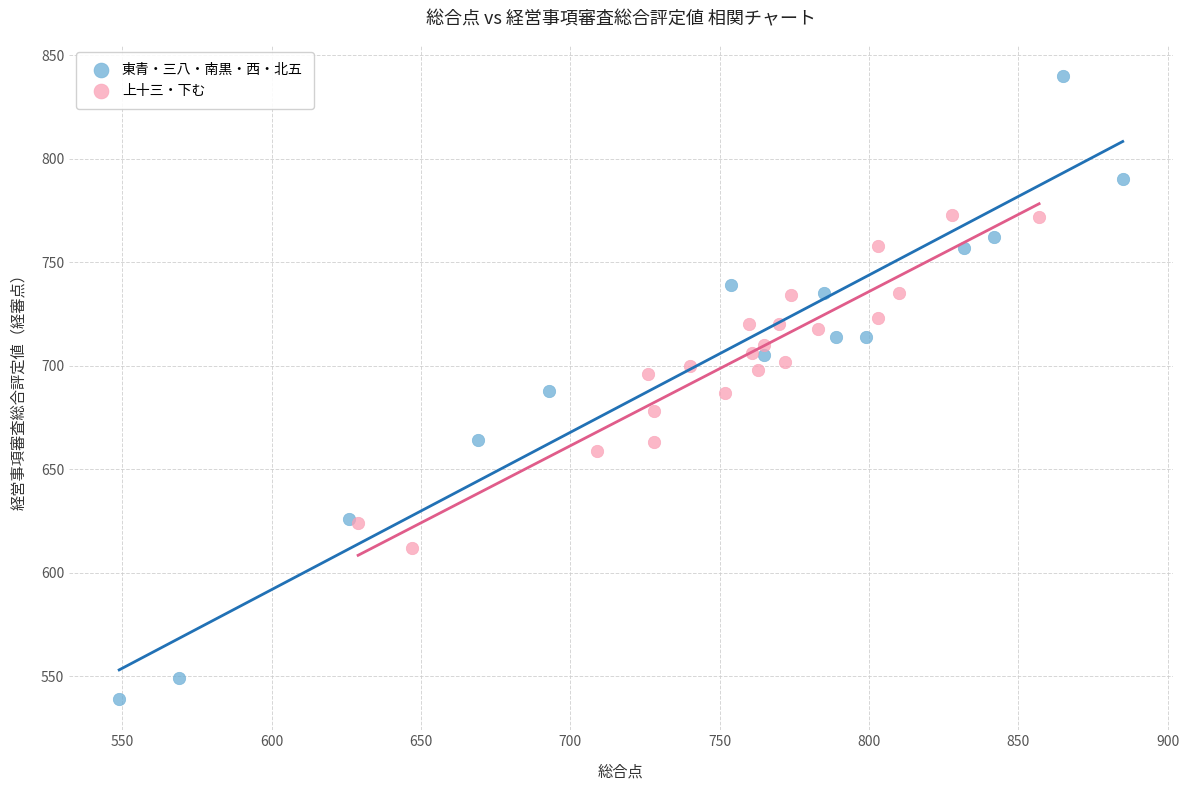

Which series contains the highest Y value?

東青・三八・南黒・西・北五